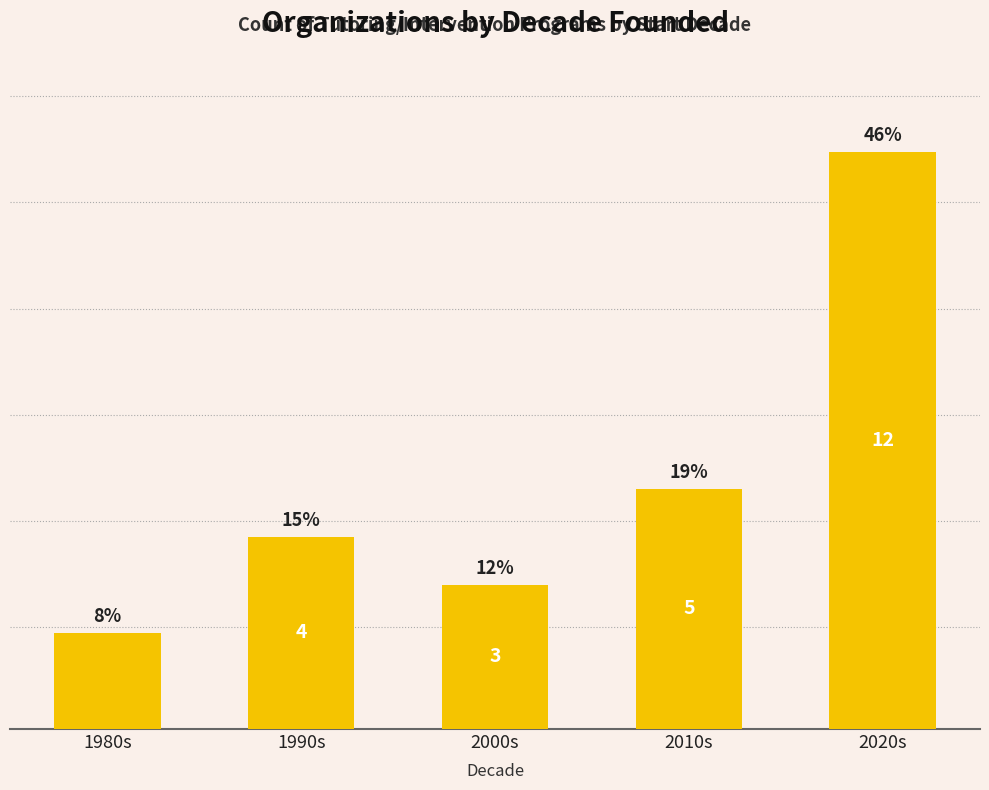

List the labels in order of value, smallest first.

1980s, 2000s, 1990s, 2010s, 2020s